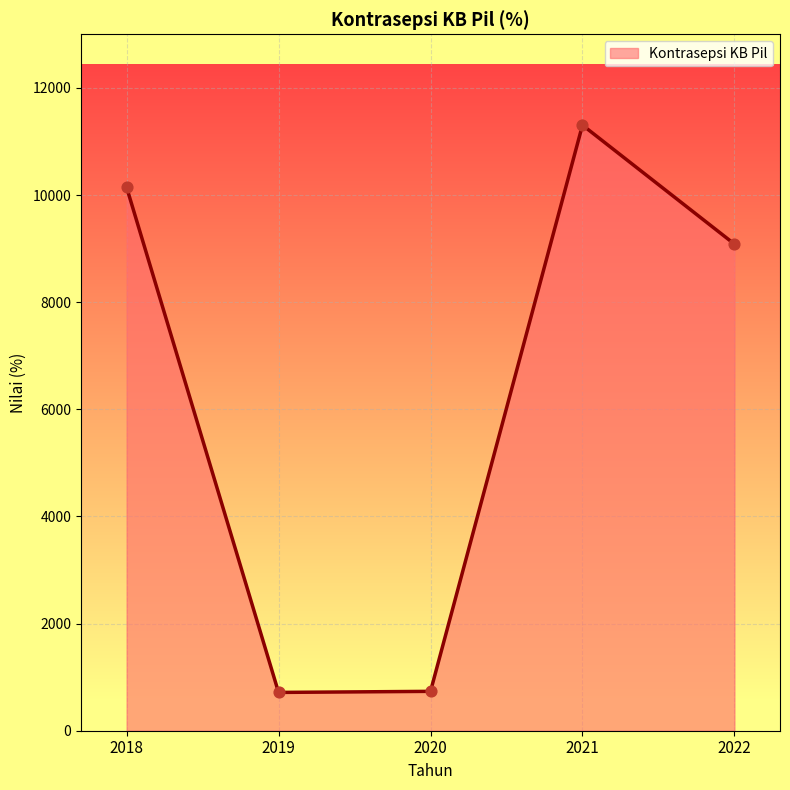

Which has a higher value, 2021 or 2022?

2021